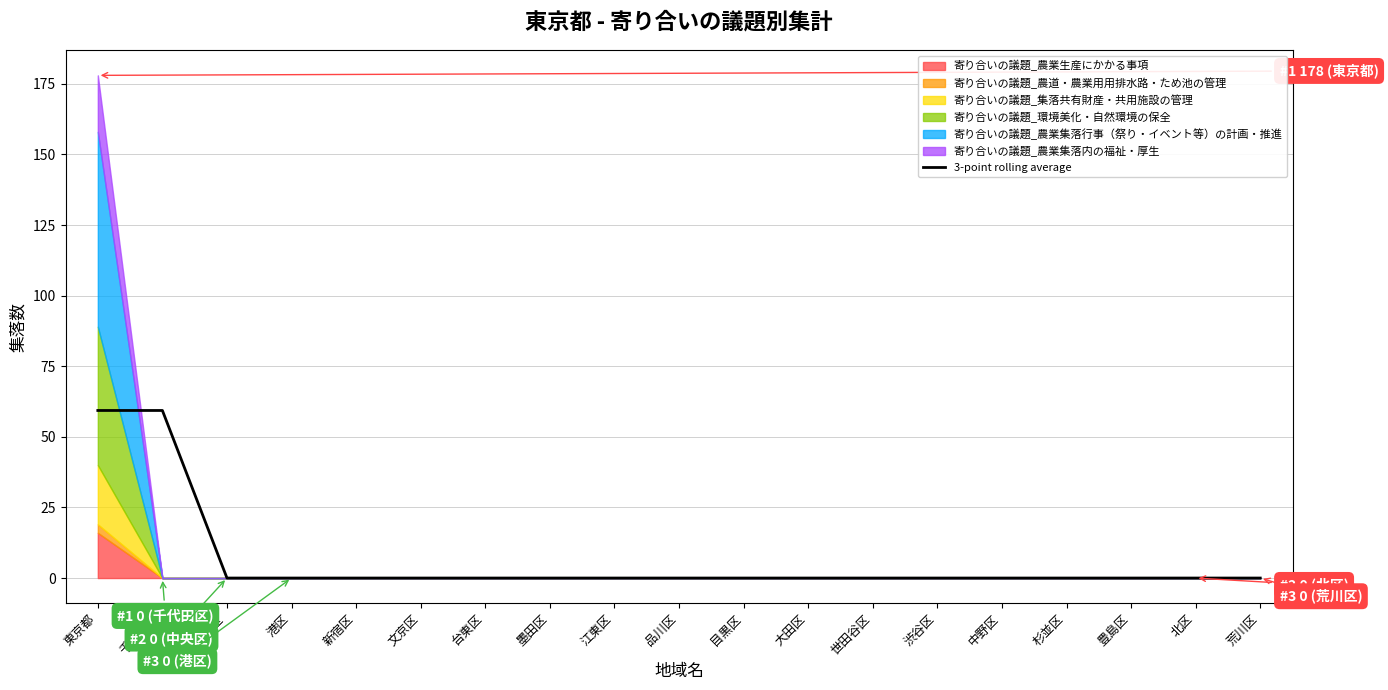

Rank the categories by value from highest to lowest.

東京都, 千代田区, 中央区, 港区, 新宿区, 文京区, 台東区, 墨田区, 江東区, 品川区, 目黒区, 大田区, 世田谷区, 渋谷区, 中野区, 杉並区, 豊島区, 北区, 荒川区